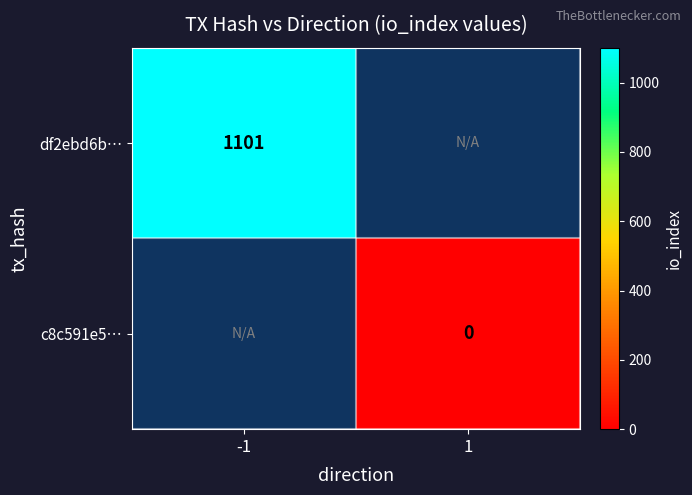

Count the number of categories in the chart.

2